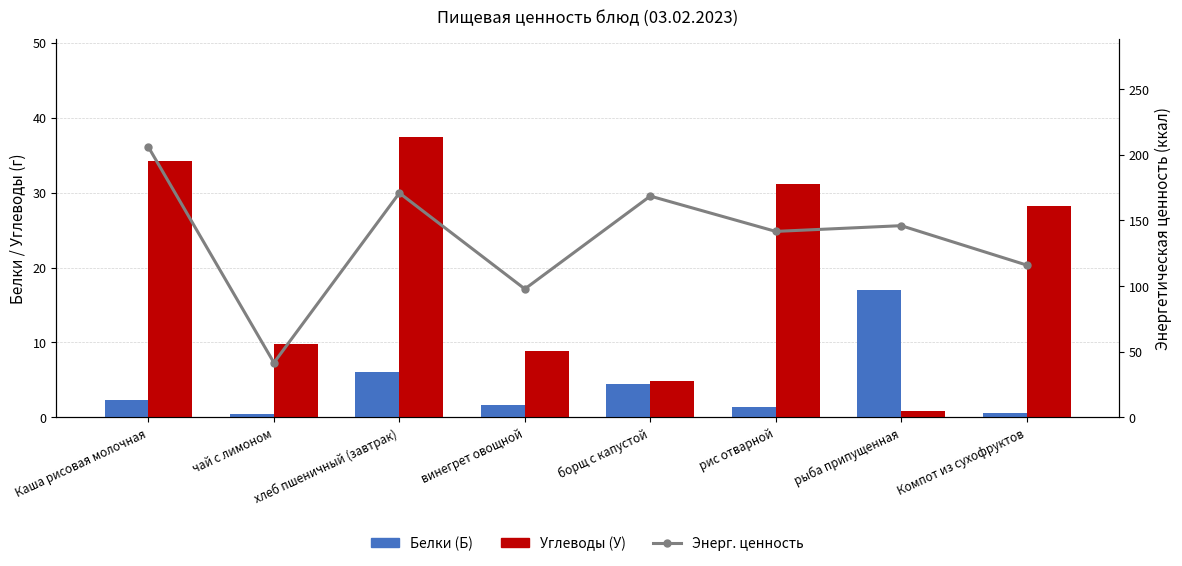

Count the number of categories in the chart.

8